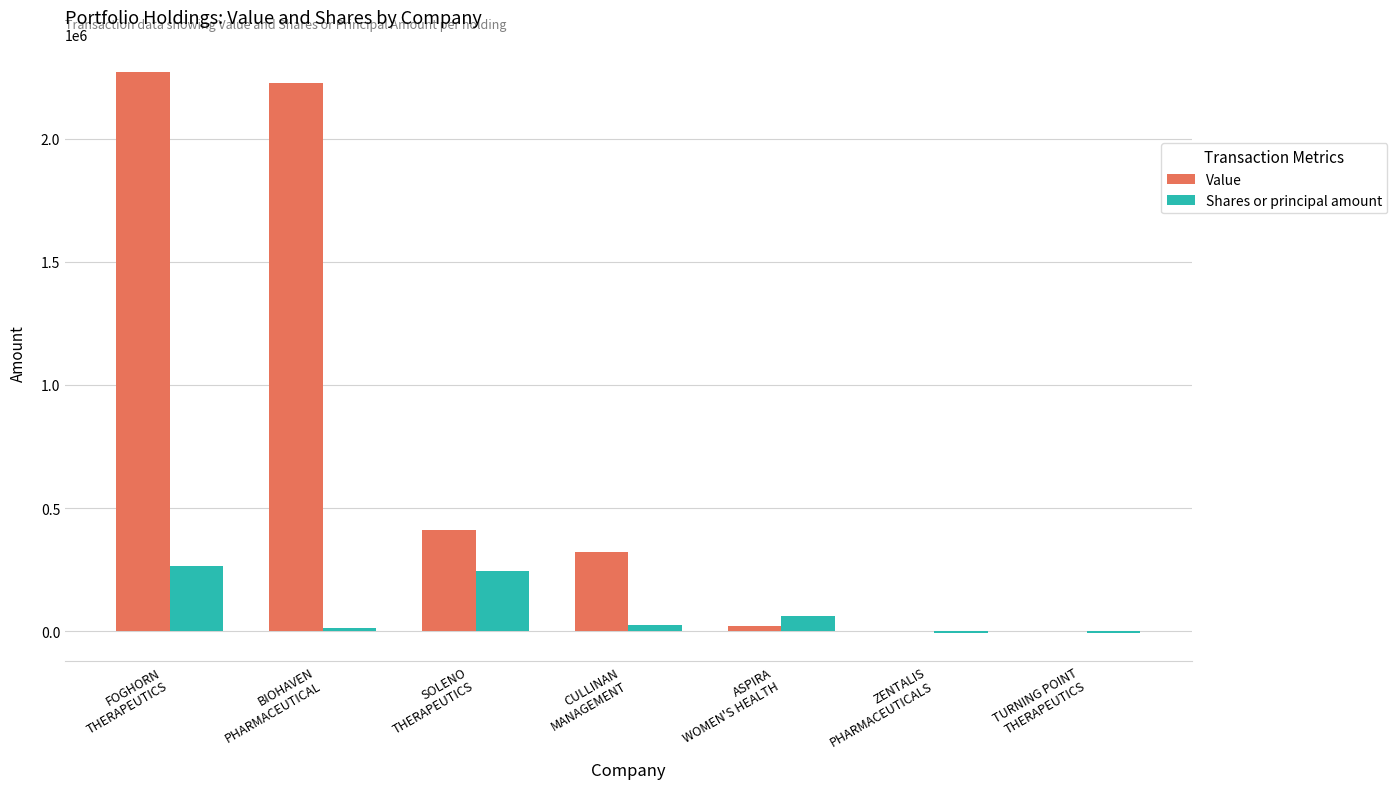

Where does the Shares or principal amount series first go above 25114?

FOGHORN
THERAPEUTICS